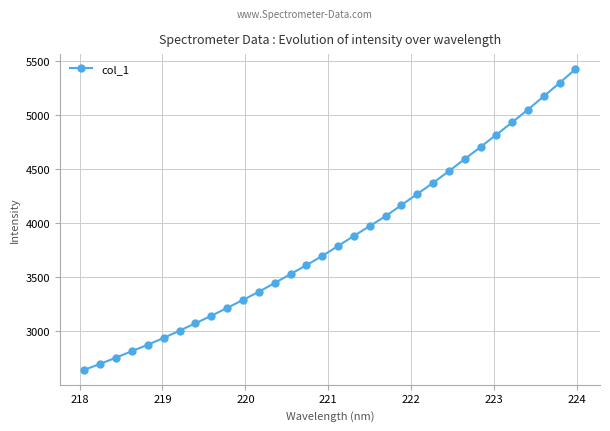

Reading right to left, transcribe all the data shown in this chart.

5428.9	5301.2	5177.9	5055.0	4936.6	4821.6	4707.9	4596.2	4484.0	4375.9	4272.2	4170.0	4066.9	3975.8	3884.1	3791.3	3698.3	3613.5	3530.4	3448.2	3367.1	3291.6	3217.7	3144.7	3075.5	3007.4	2939.8	2877.2	2817.8	2757.9	2700.1	2644.9